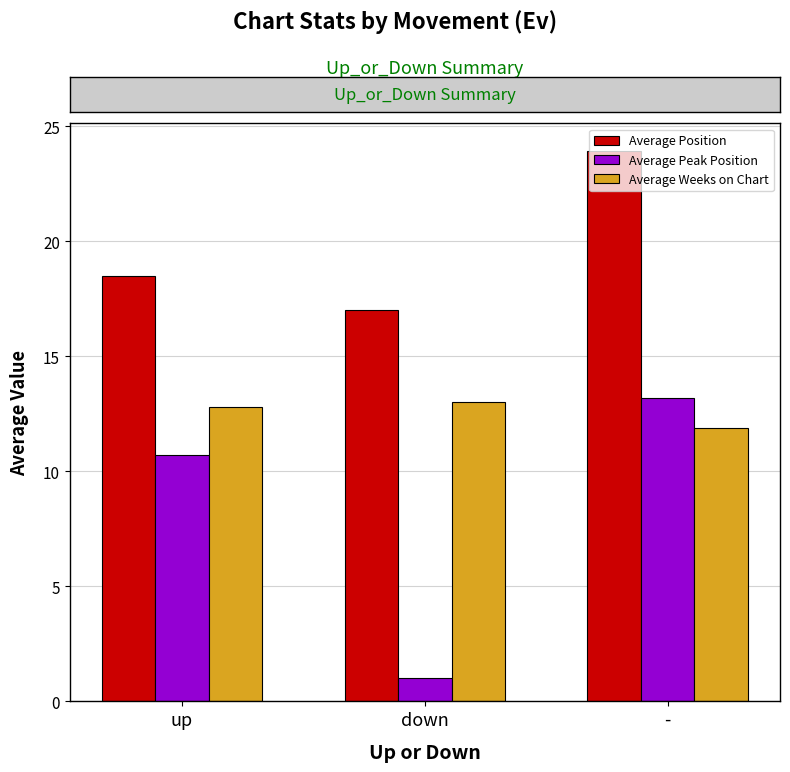

Is it true that Average Position equals 17.0 at down?

True